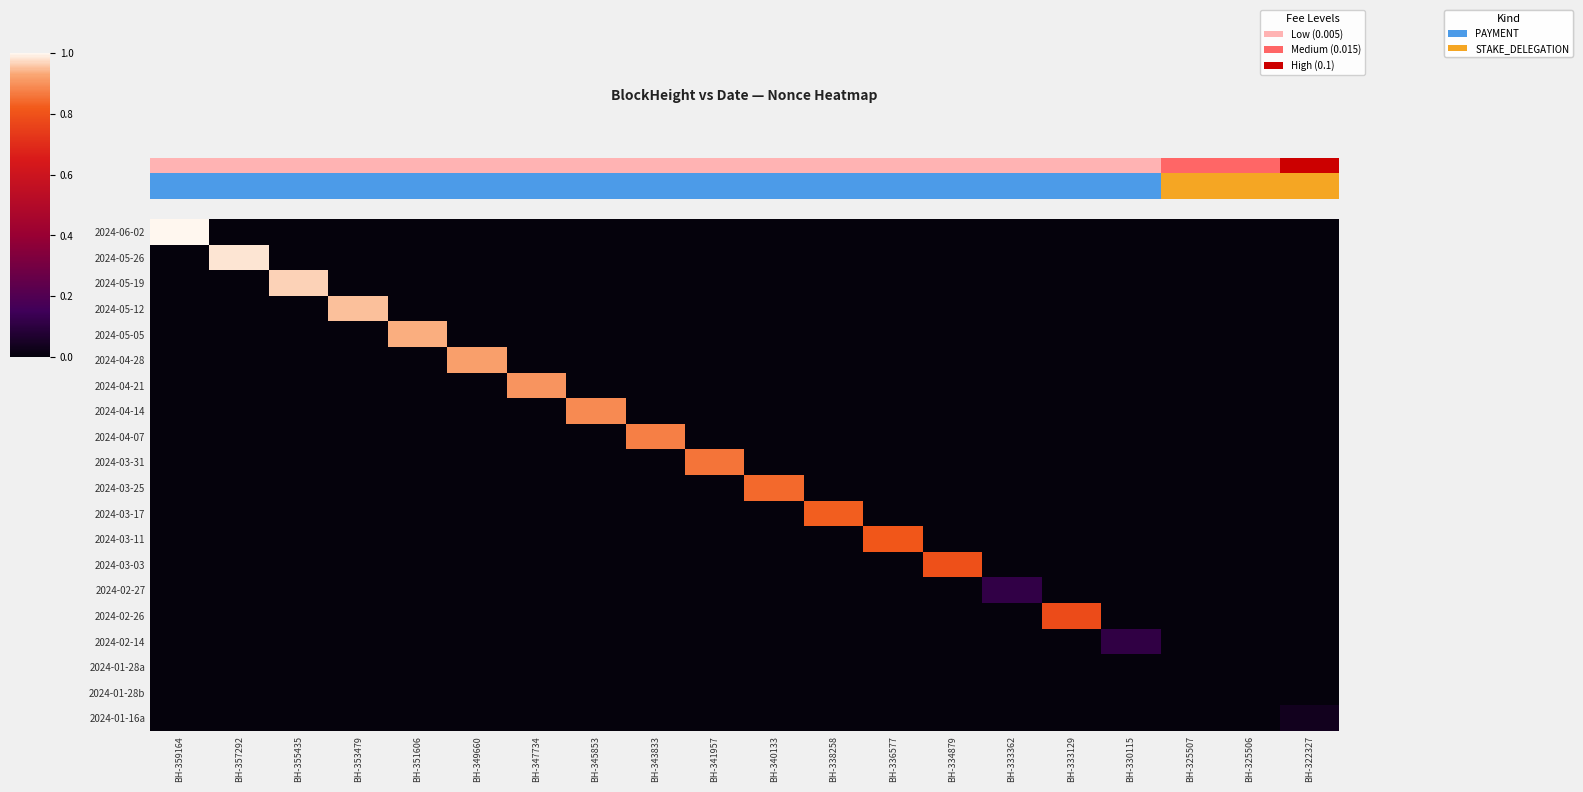

What is the difference between the highest and lowest values at BH-345853?

0.9